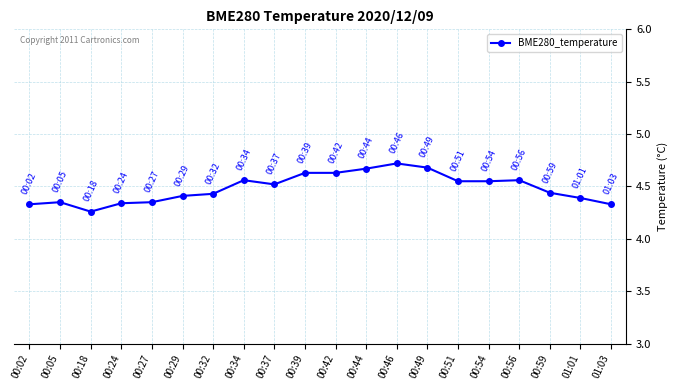

Where is the first local minimum?

00:18